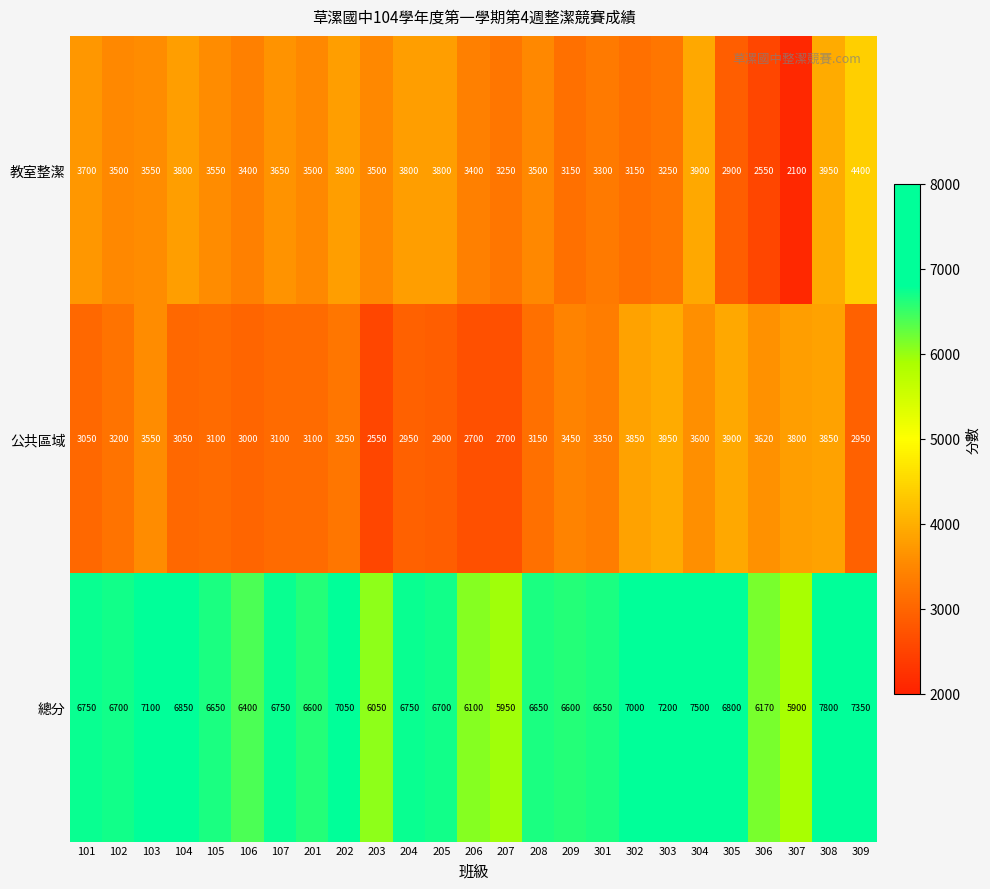

Which series changed the most between 103 and 307?

教室整潔